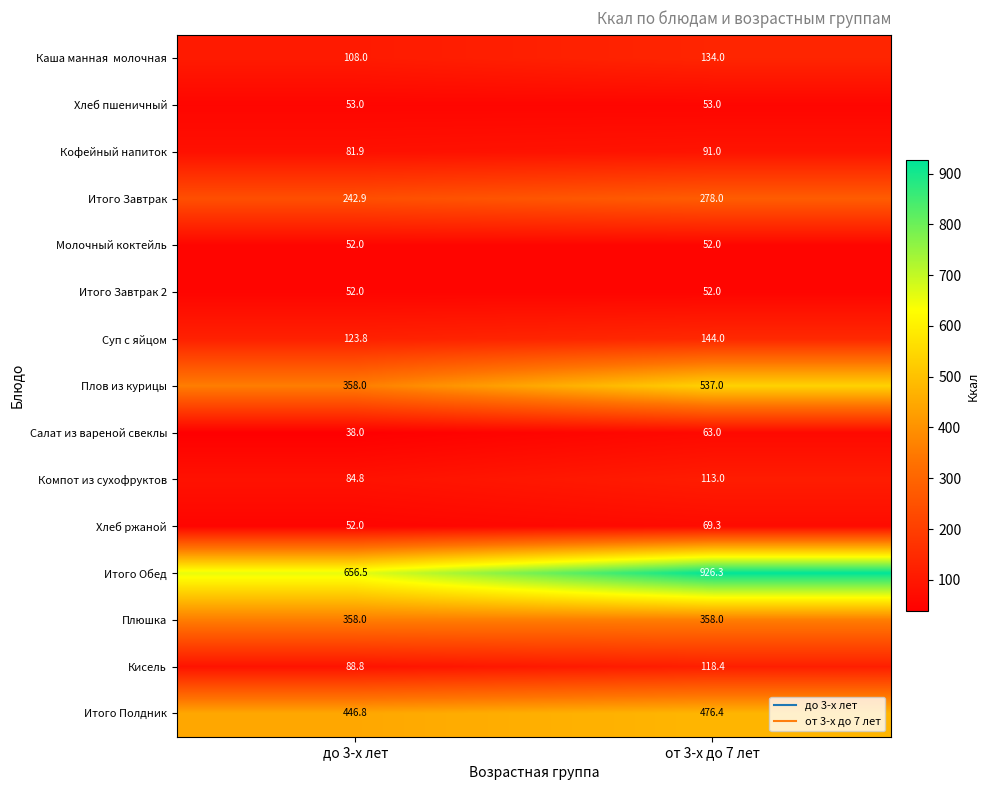

How many series are shown in this chart?

15